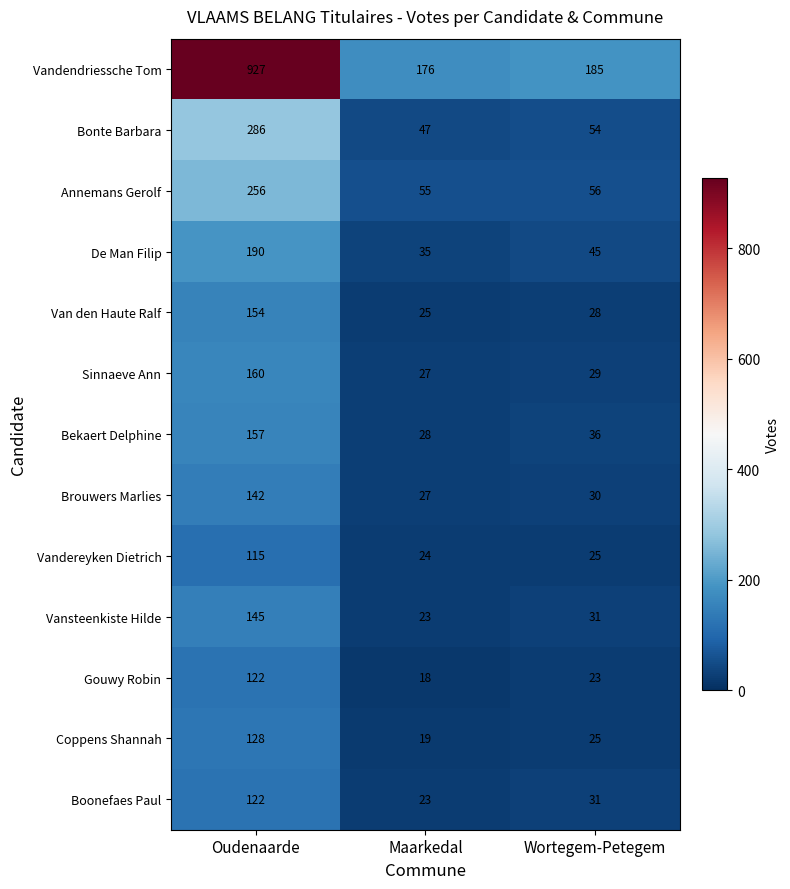

Rank the categories by Bekaert Delphine value from lowest to highest.

Maarkedal, Wortegem-Petegem, Oudenaarde